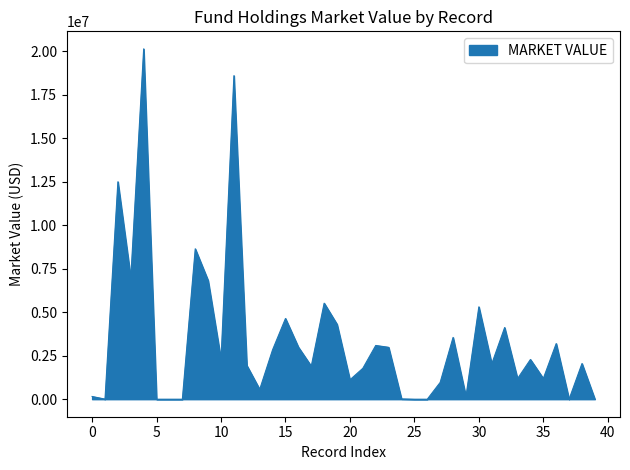

What is the maximum value shown in the chart?

20143769.0